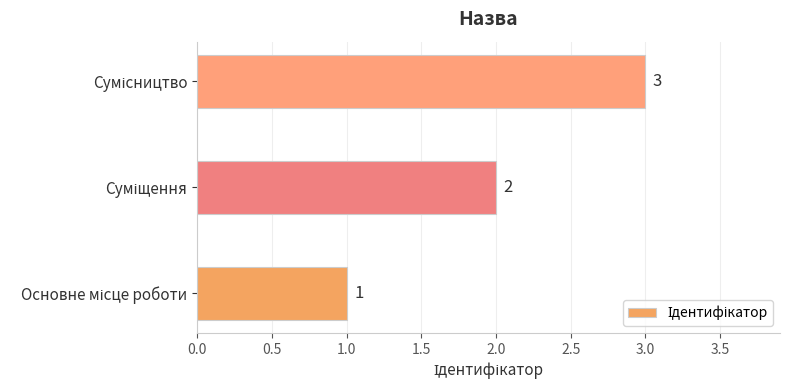

Count the values in the range 1 to 3.

3